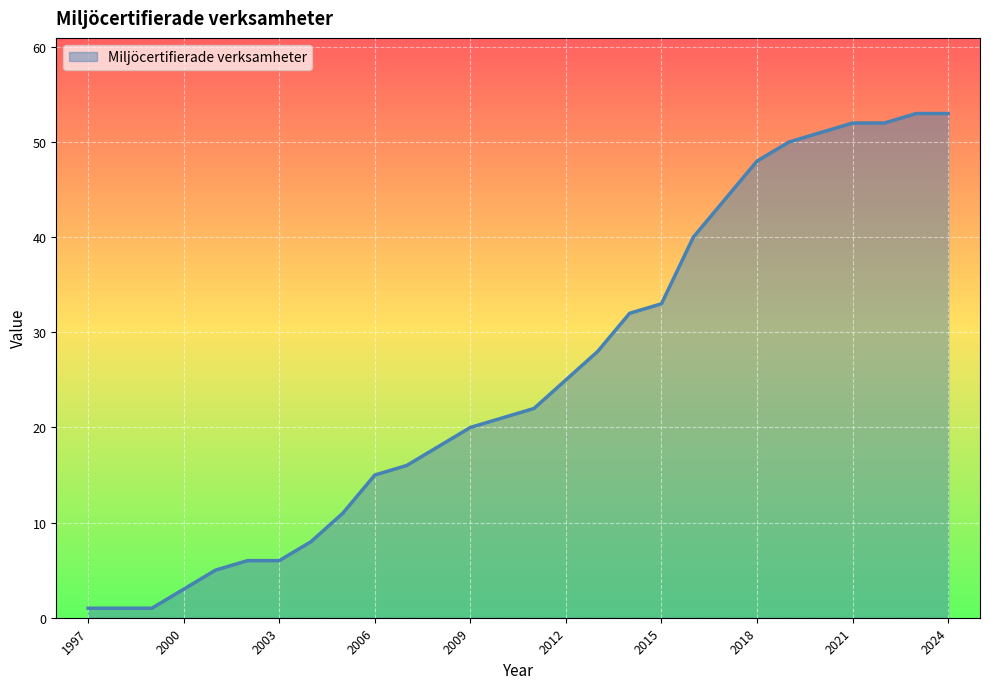

Count the number of categories in the chart.

28